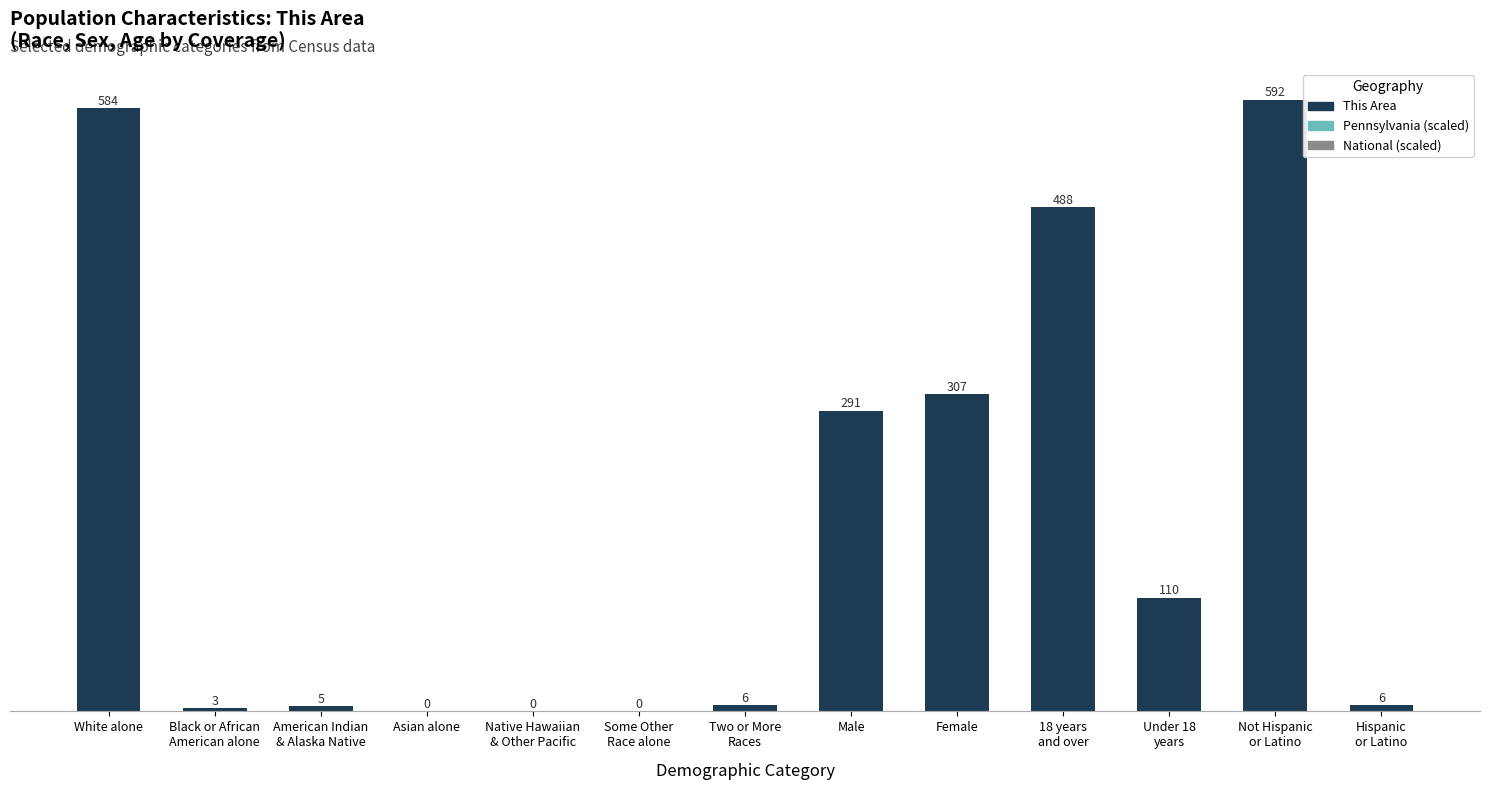

Is it true that the value at Asian alone is -261?

False